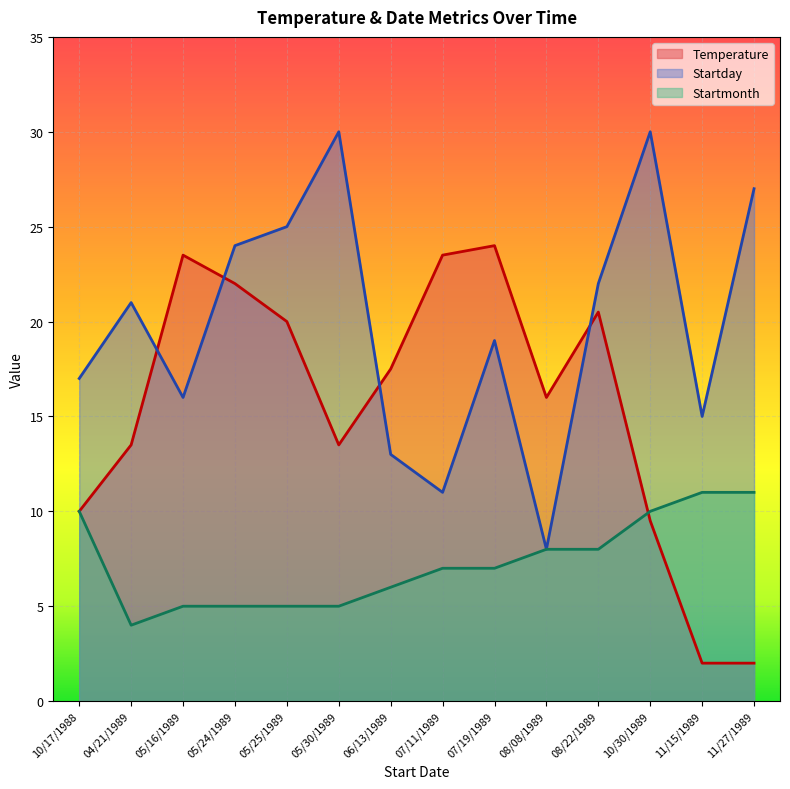

What is the minimum value for Temperature?

2.0